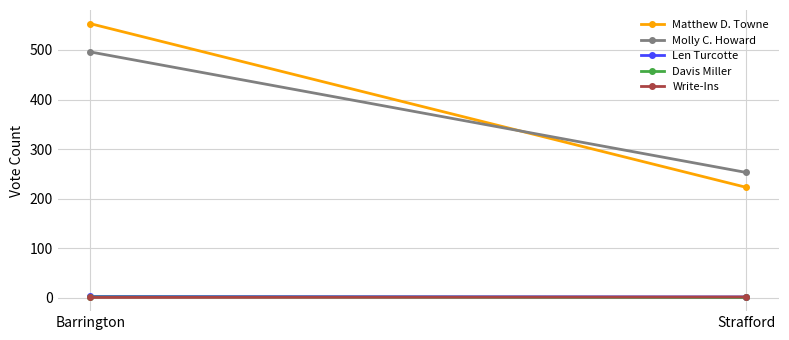

What is the label of the 1st point from the left?

Barrington